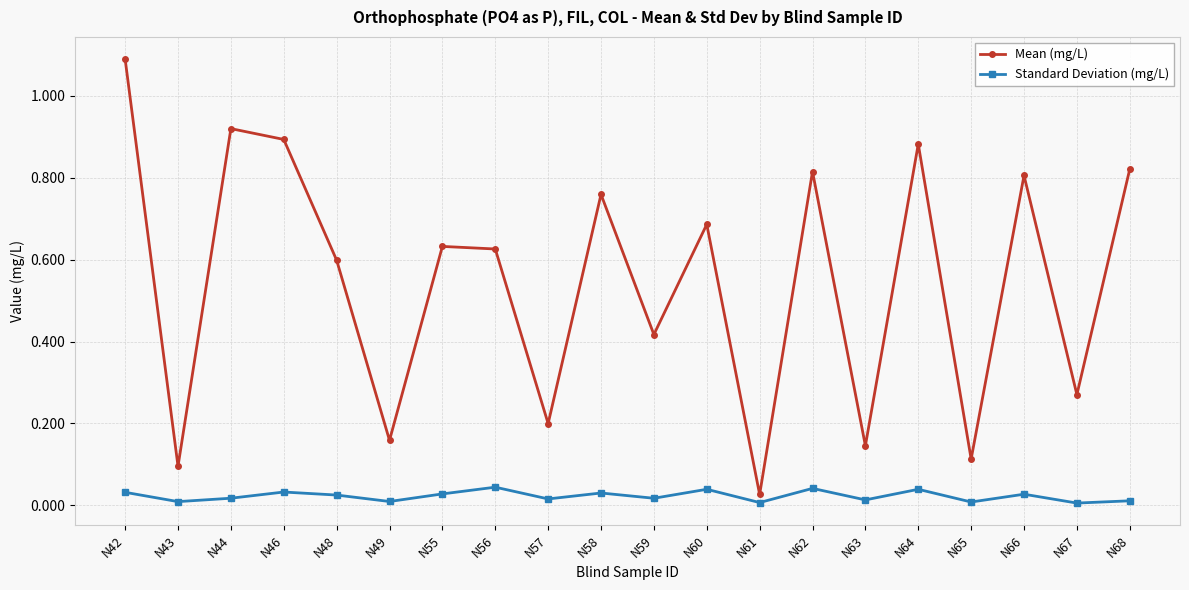

What is the maximum value shown in the chart?

1.1